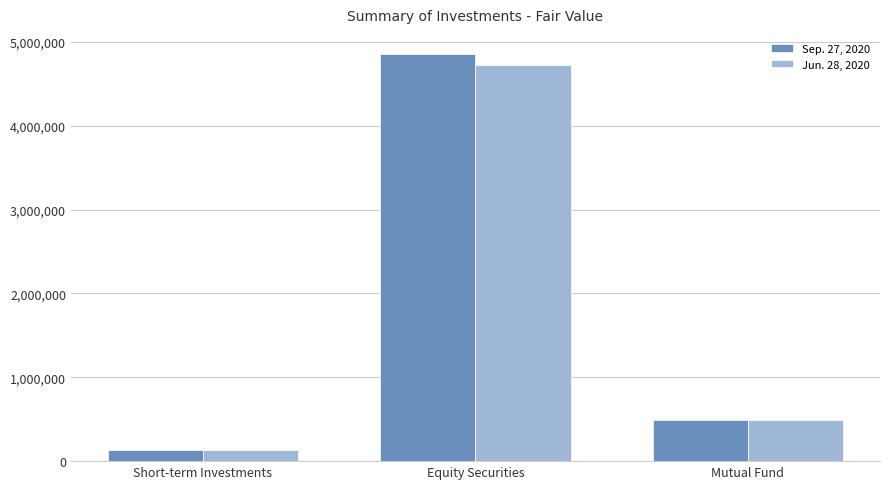

Which series has the largest range (max minus min)?

Sep. 27, 2020